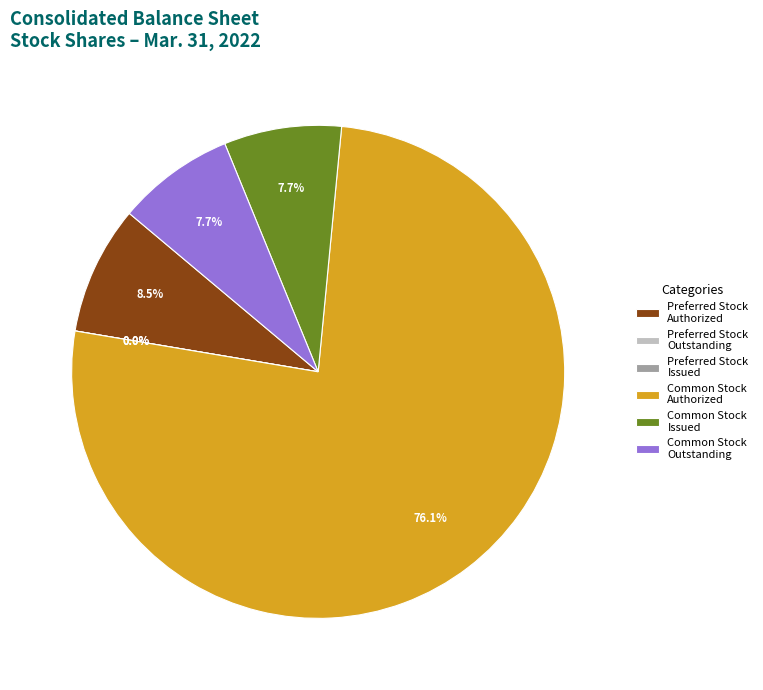

To the nearest percent, what percentage of the pie is Common Stock
Issued?

8%